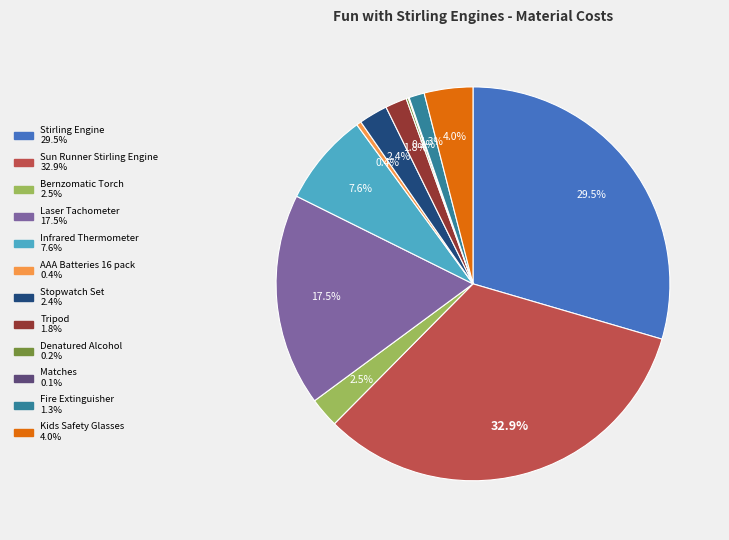

What percentage is NOT represented by Laser Tachometer?

82.5%